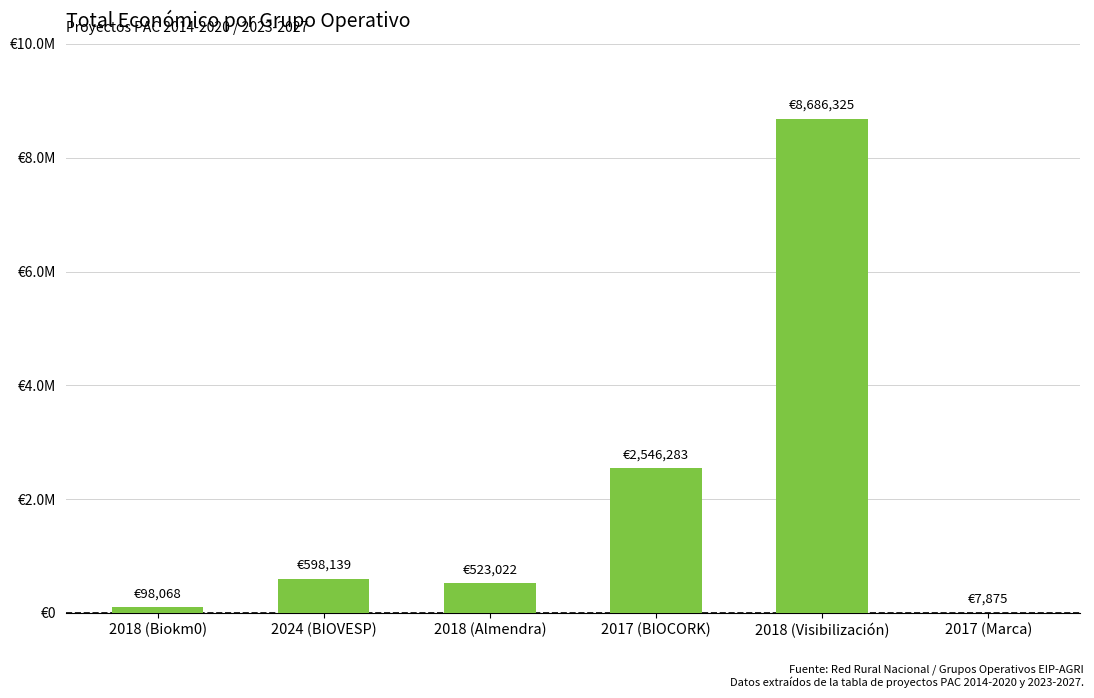

Reading left to right, what are all the values shown in this chart?

98068	598139	523022	2546283	8686325	7875